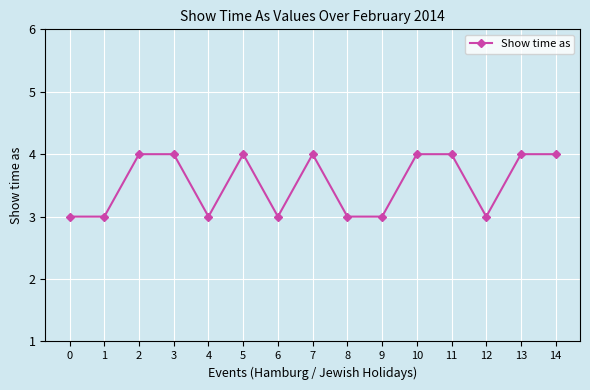

True or false: the data has more than 0 interior local peaks.

True